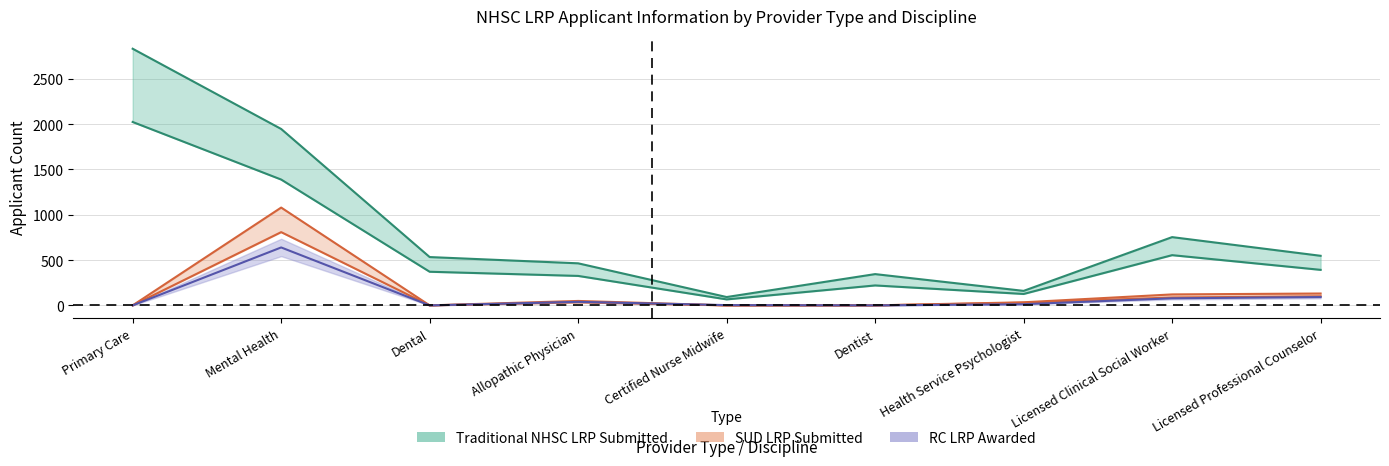

True or false: RC LRP Awarded and SUD LRP Awarded cross at least once.

False